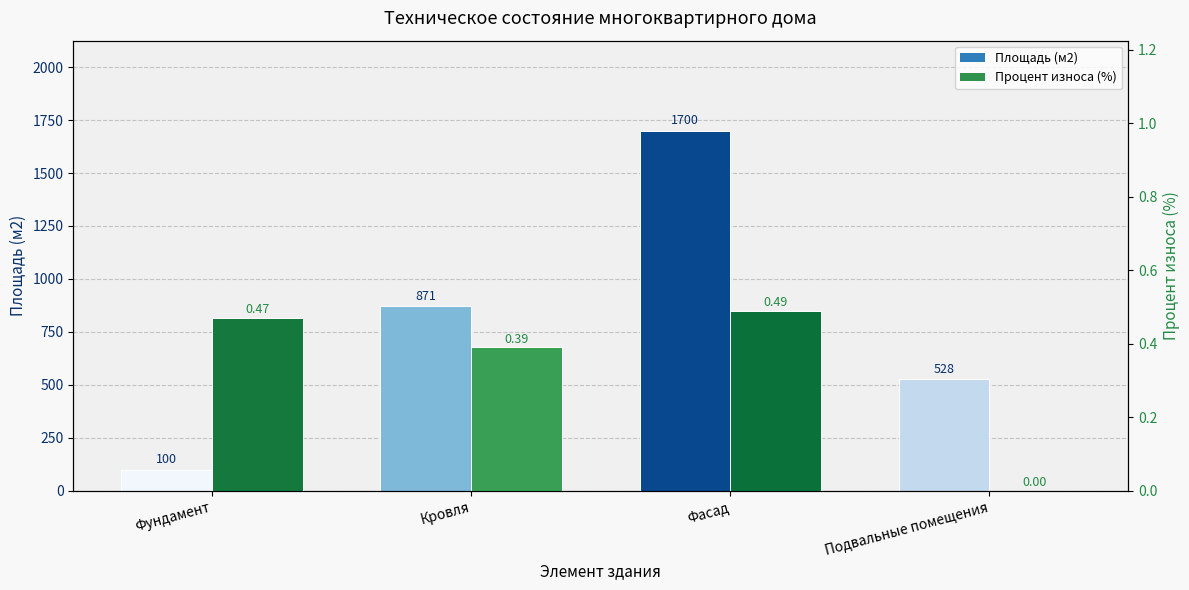

At which label does Площадь (м2) reach its minimum?

Фундамент